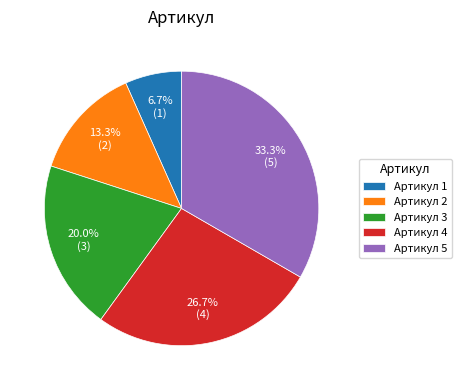

Count the number of slices in the pie.

5